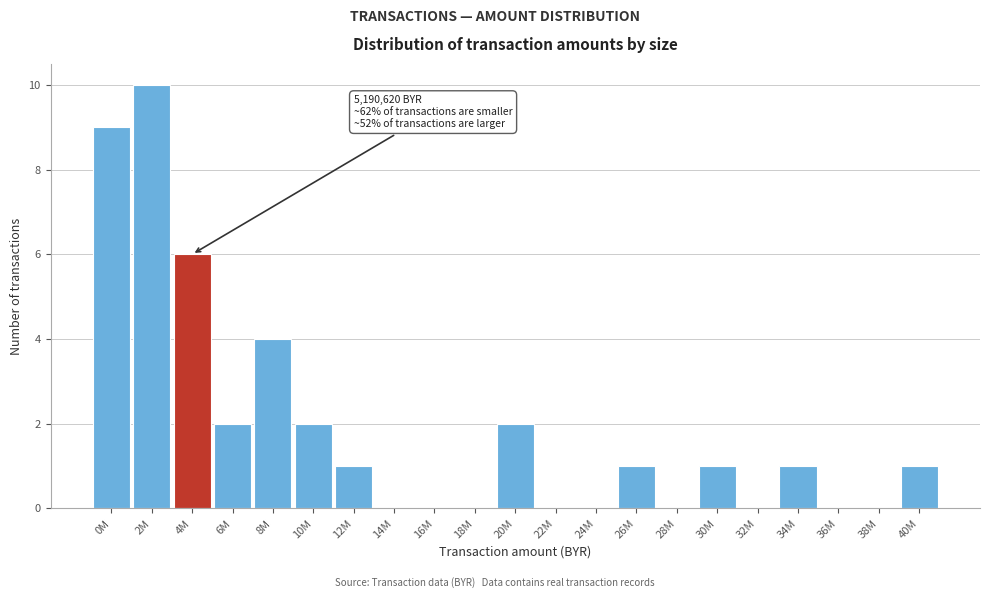

Reading right to left, list all the values displayed in this chart.

40M=1	38M=0	36M=0	34M=1	32M=0	30M=1	28M=0	26M=1	24M=0	22M=0	20M=2	18M=0	16M=0	14M=0	12M=1	10M=2	8M=4	6M=2	4M=6	2M=10	0M=9